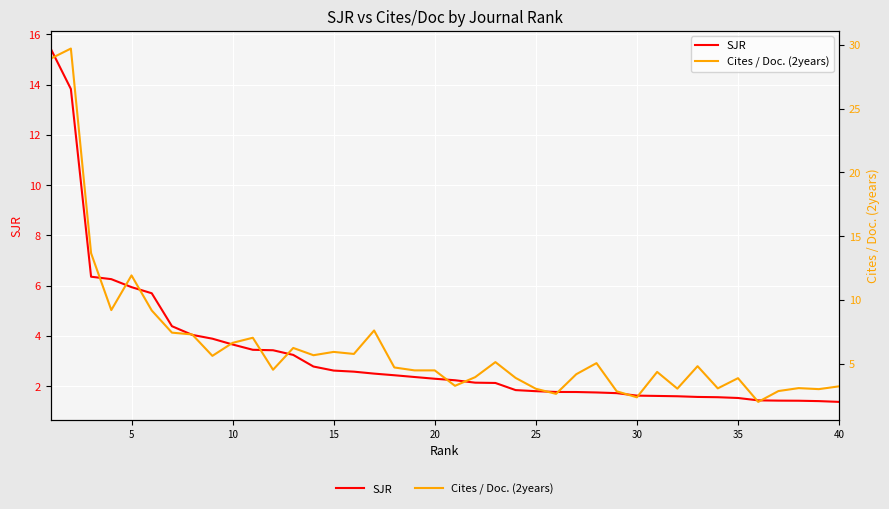

Rank the series by their average value, from highest to lowest.

Cites / Doc. (2years), SJR